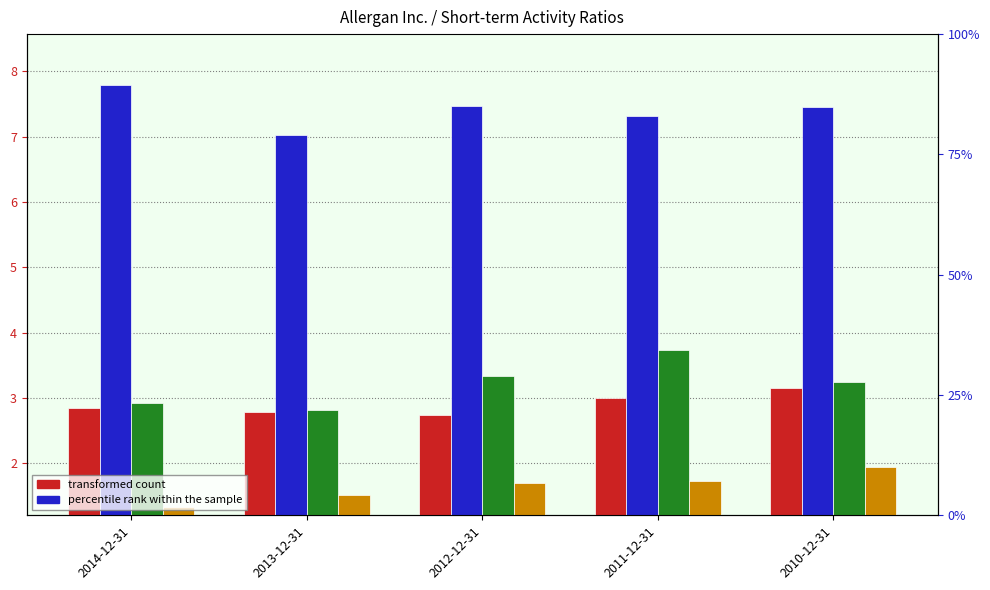

How many series are shown in this chart?

4